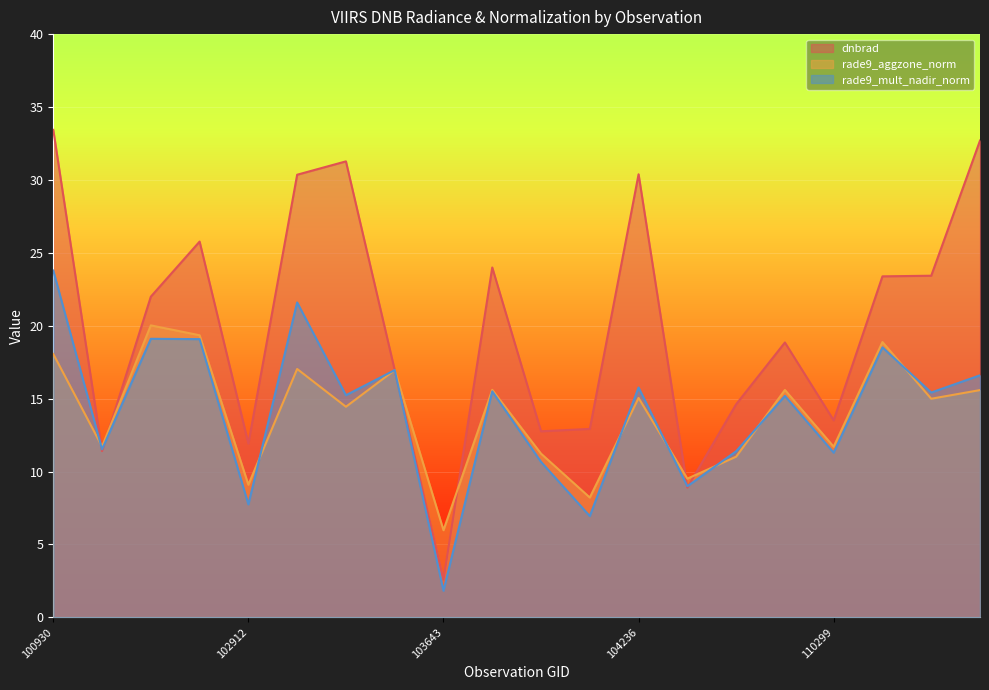

Which series ends up on top after the final intersection of rade9_aggzone_norm and rade9_mult_nadir_norm?

rade9_mult_nadir_norm